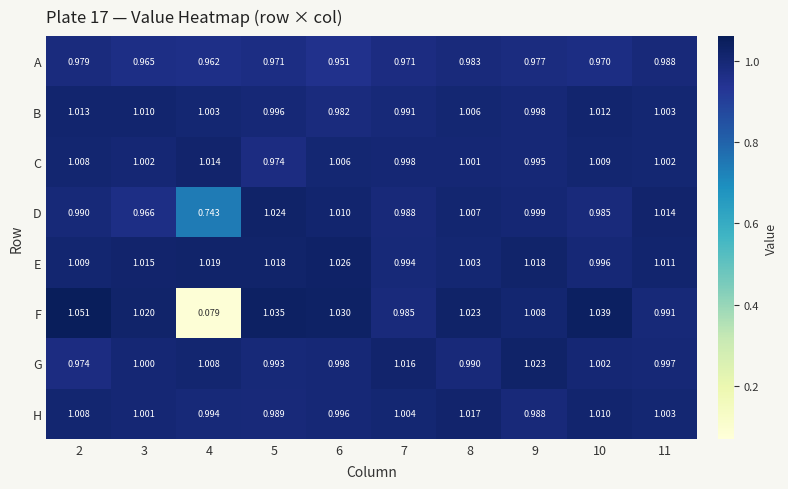

Which category has the lowest value across all series?

4